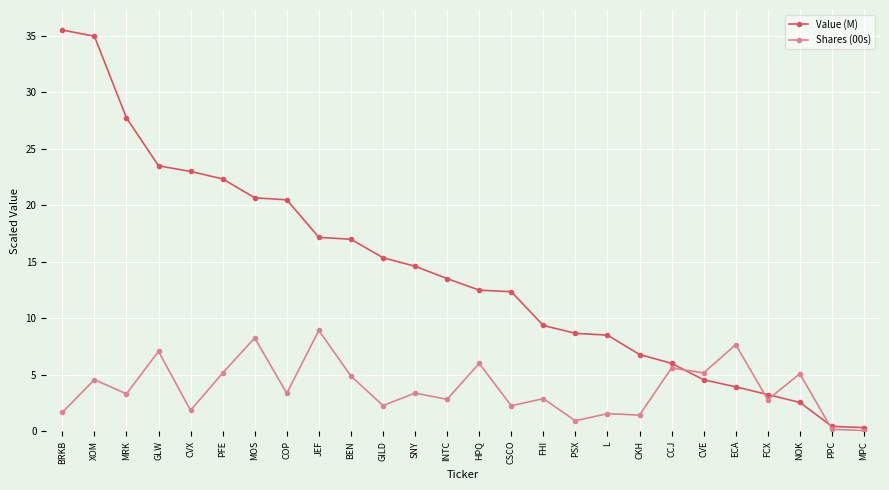

Where does the Shares (00s) series first go above 3?

XOM